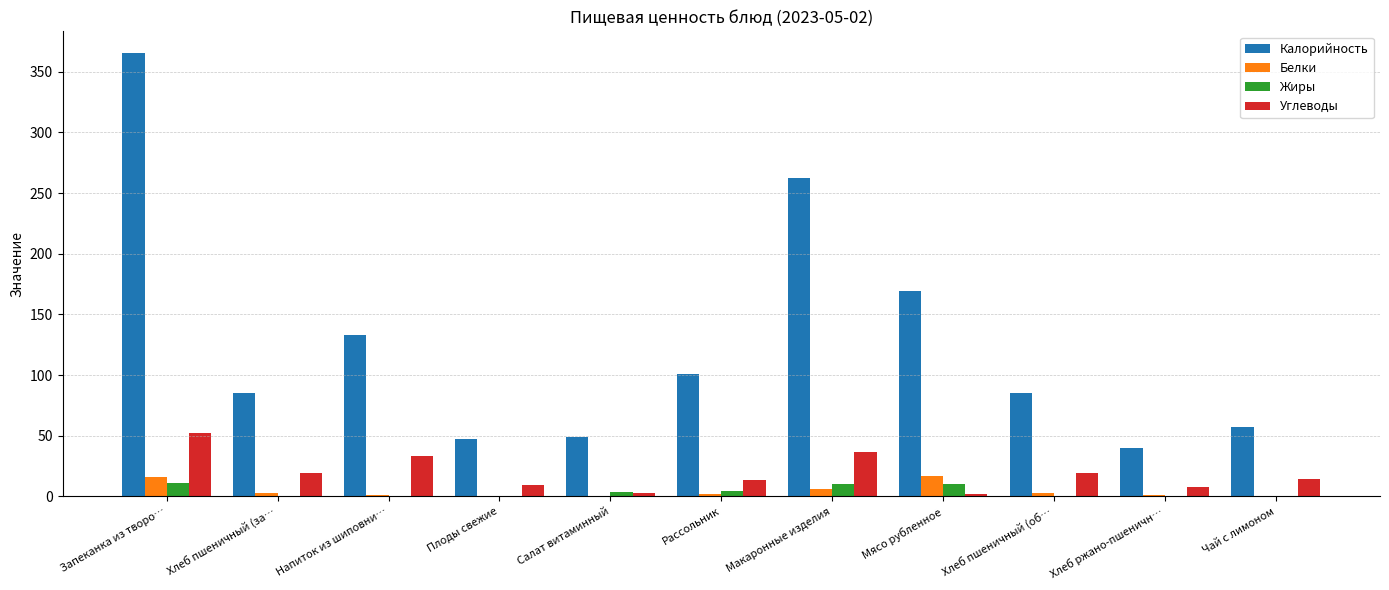

The value of Калорийность at Салат витаминный is 48.6. True or false?

True